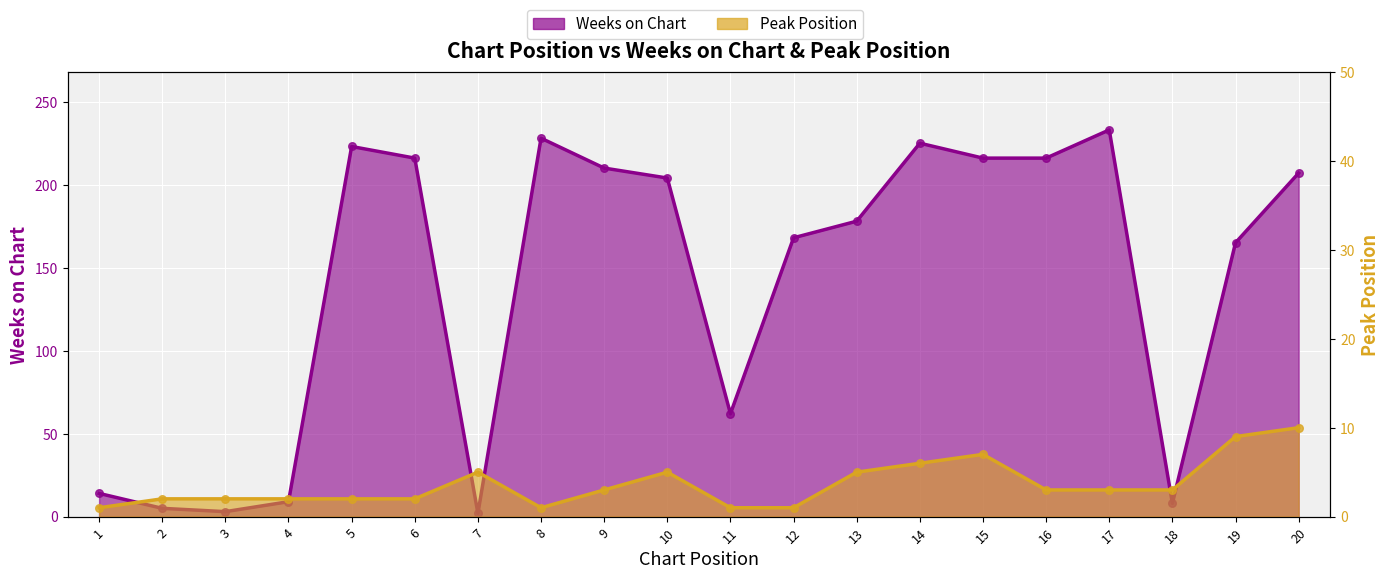

Is the value of Weeks on Chart at 4 greater than the value of Peak Position at 16?

Yes